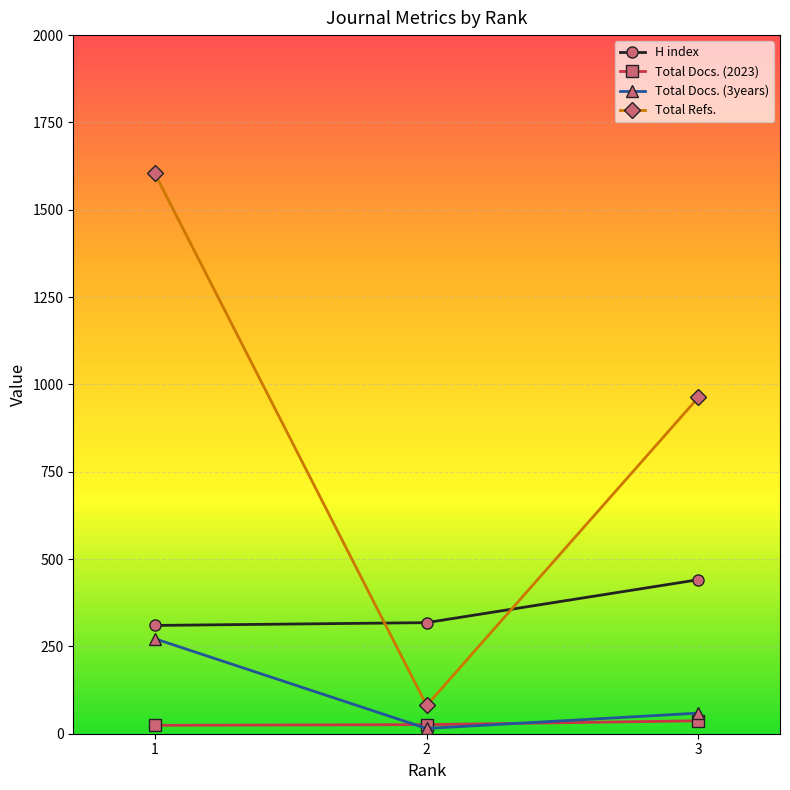

At which category is the sum across all series the highest?

1